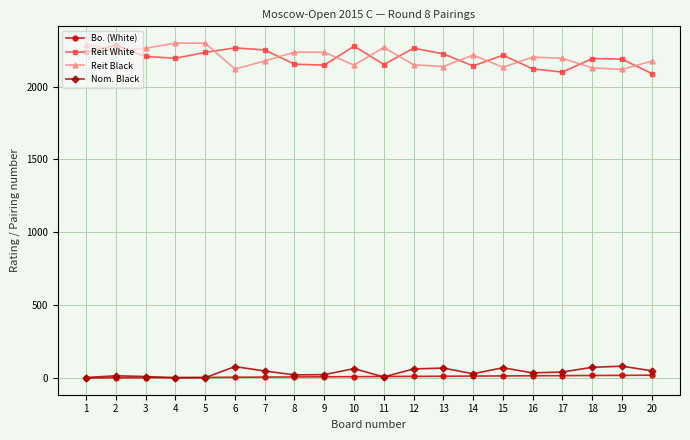

True or false: Bo. (White) and Reit Black intersect in this chart.

False